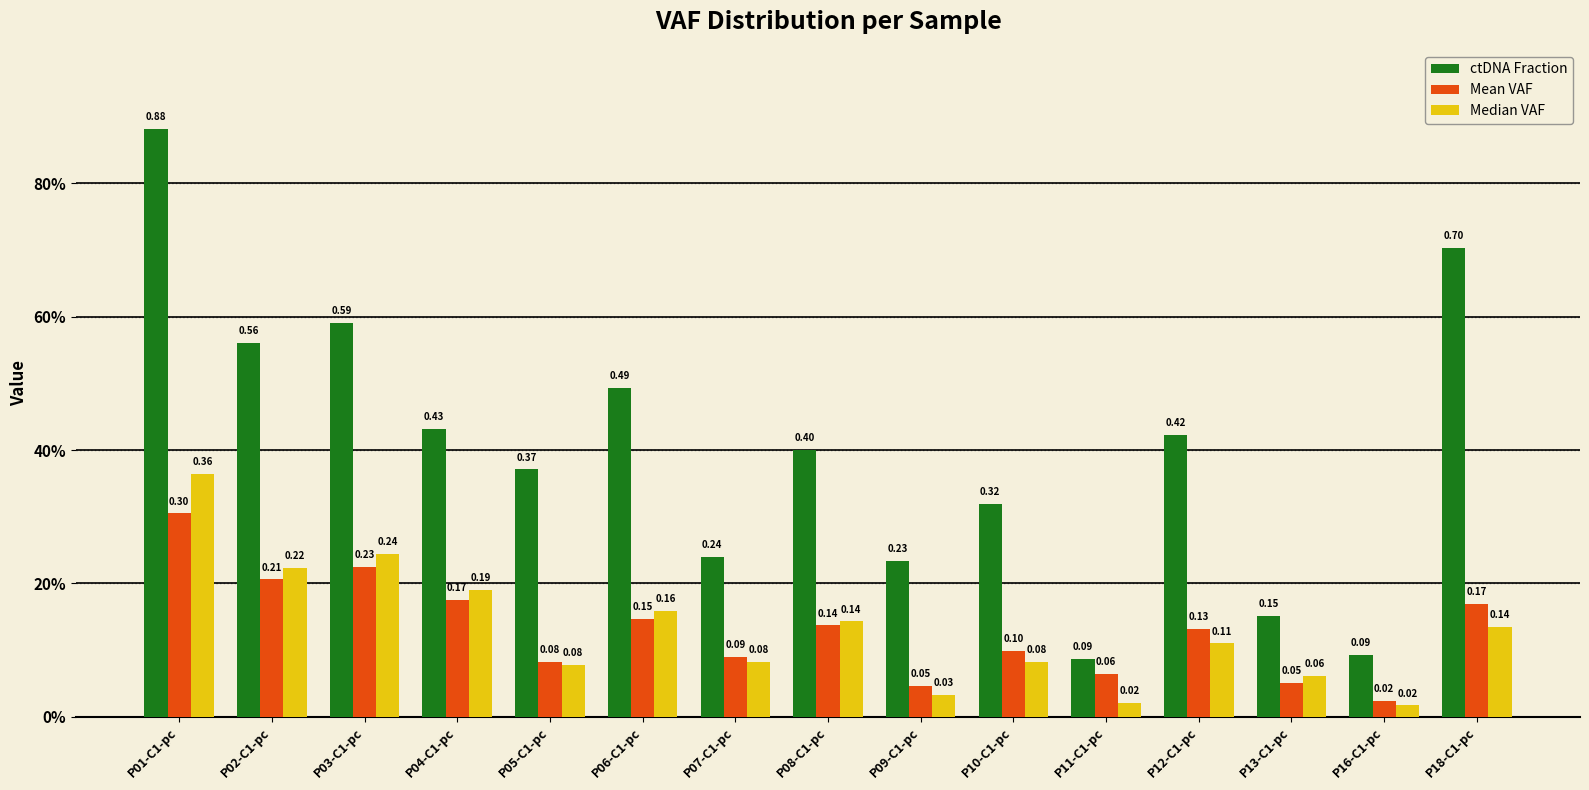

True or false: Mean VAF has a value of 0.1 at P04-C1-pc.

False